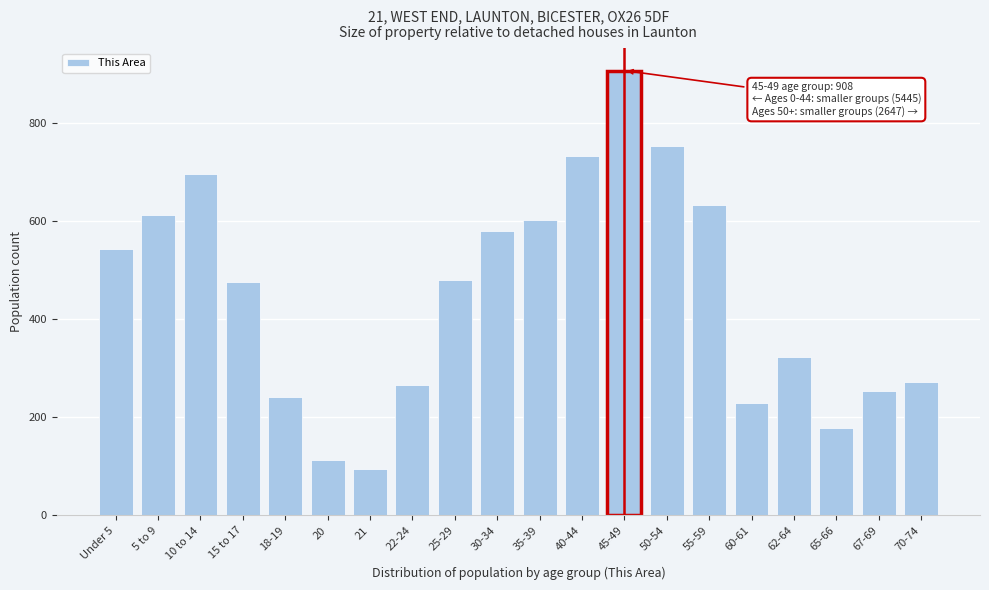

Reading left to right, list all the values displayed in this chart.

544	614	696	476	242	113	95	266	481	581	604	733	908	754	634	230	323	179	255	272